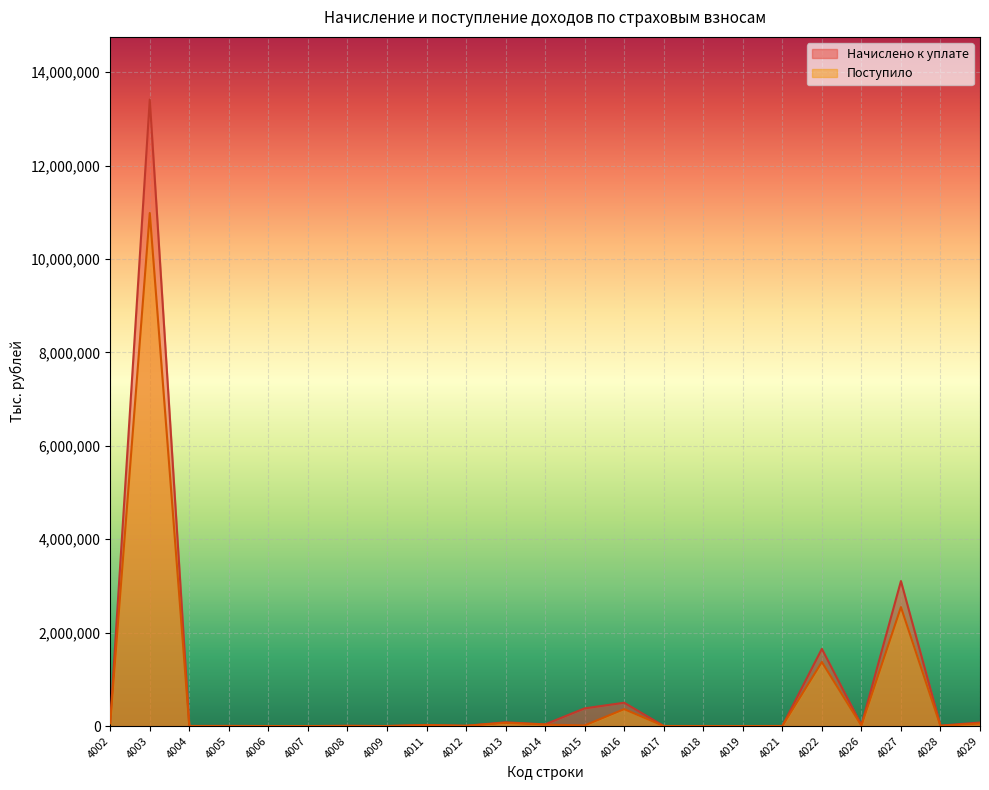

Does the chart display data point markers on the line(s)?

No